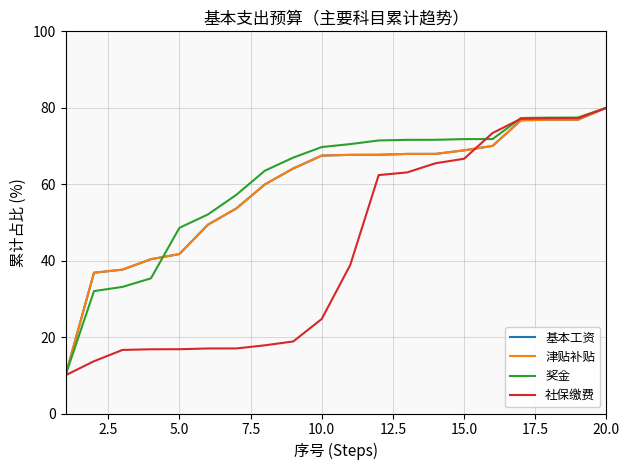

What is the minimum value shown in the chart?

10.0